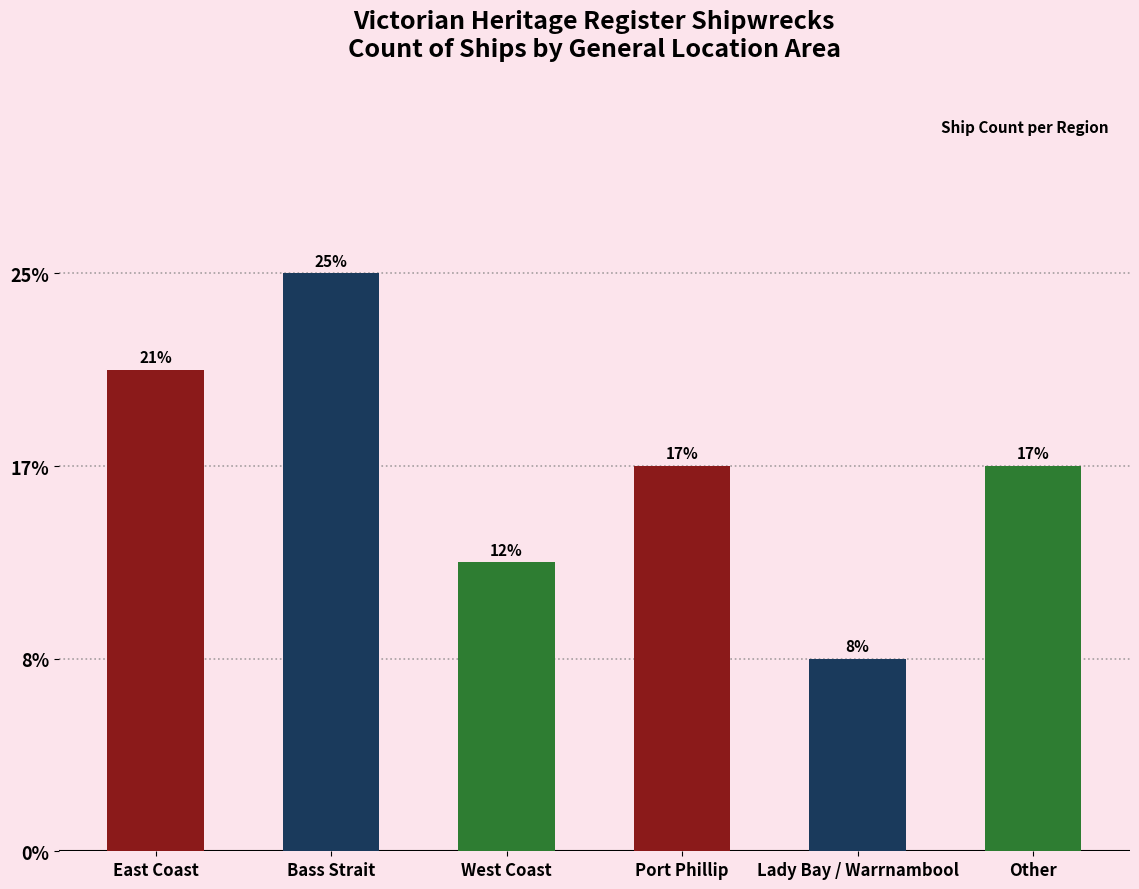

Rank the categories by value from highest to lowest.

Bass Strait, East Coast, Port Phillip, Other, West Coast, Lady Bay / Warrnambool